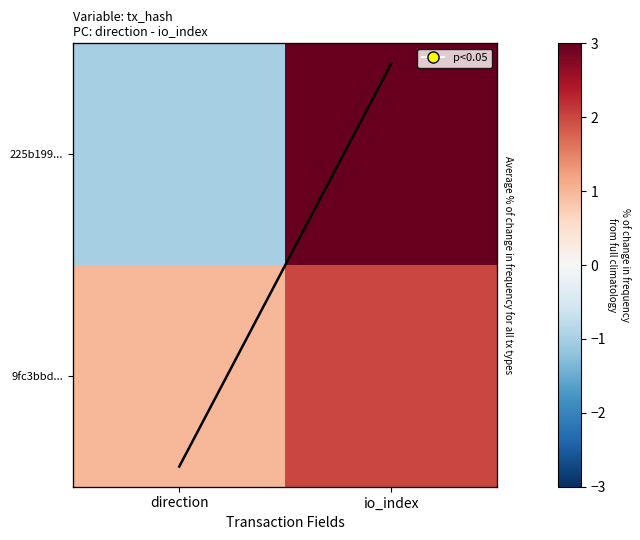

What is the difference between the col_mean_line values at direction and io_index?

1.0